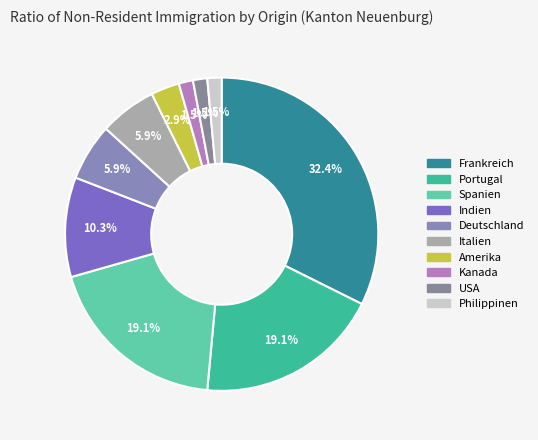

Combined, do USA and Portugal account for over 50%?

No